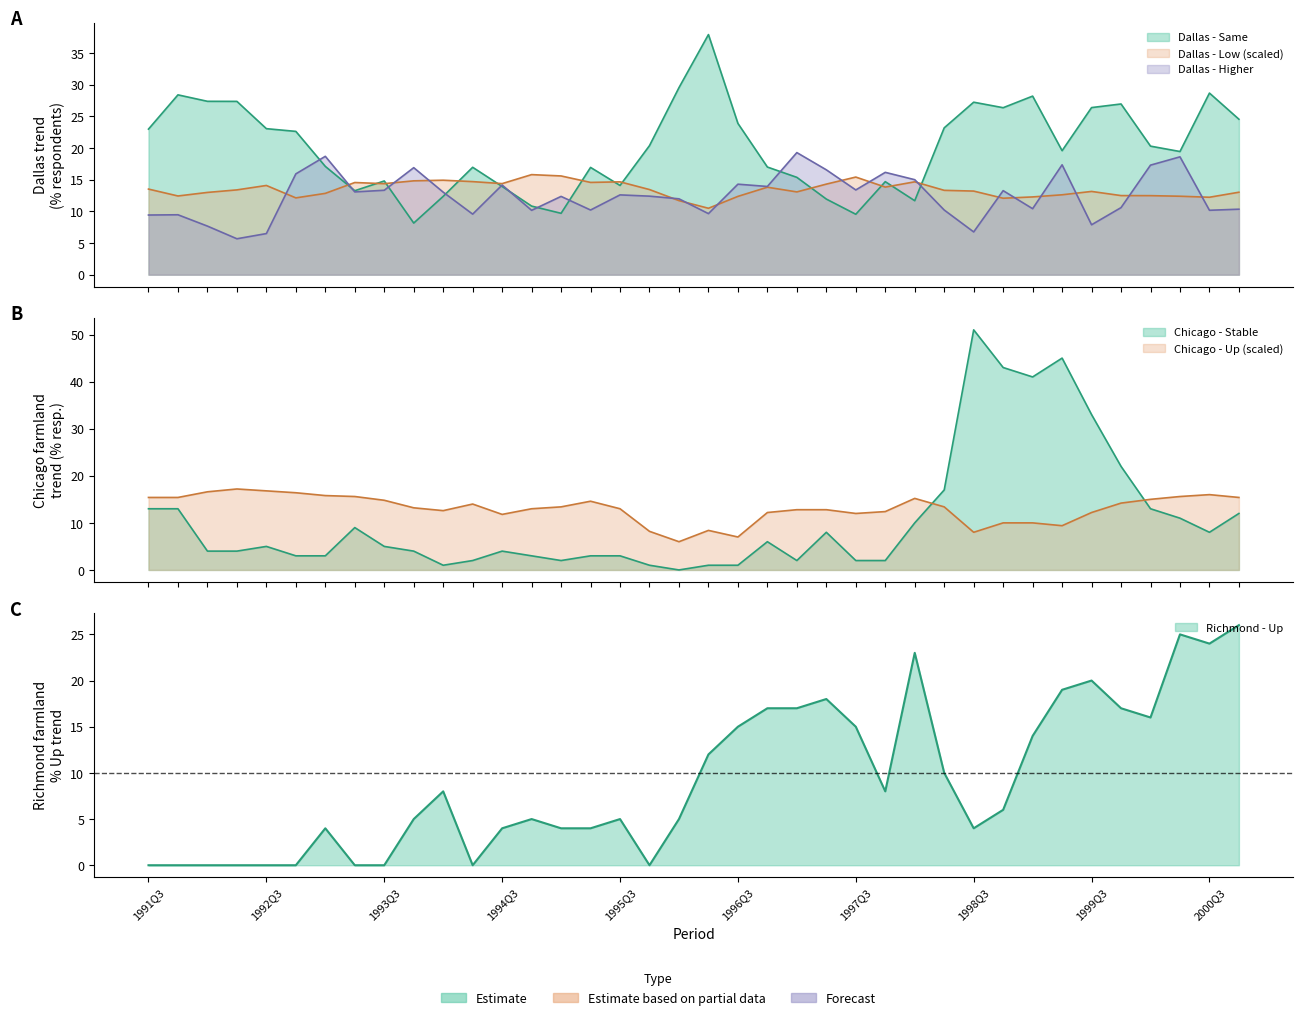

Where do Dallas - Higher and Dallas - Low first cross each other?

1992Q3 and 1992Q4